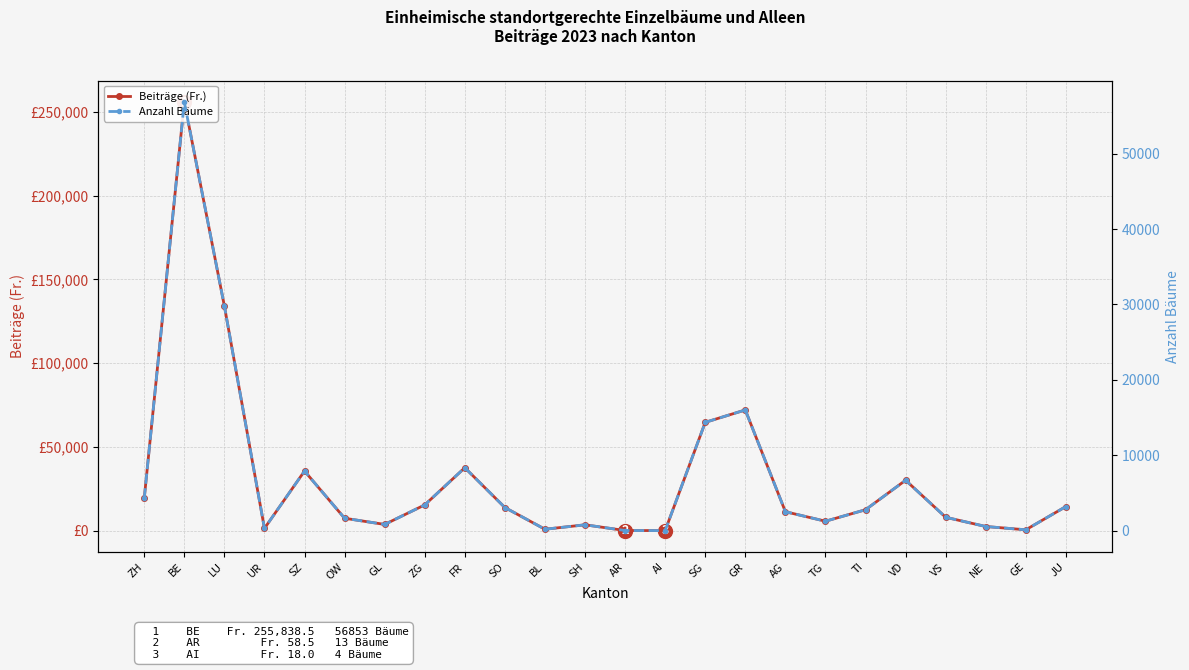

List the series in order of their peak value, highest first.

Beiträge (Fr.), Anzahl Bäume